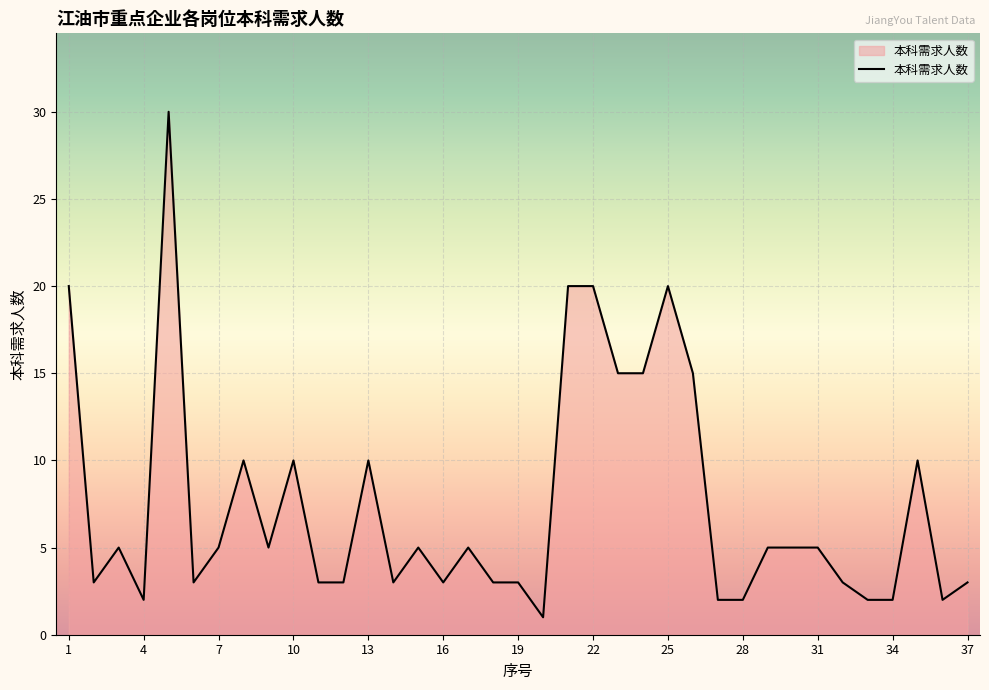

What is the difference between the maximum and minimum values?

29